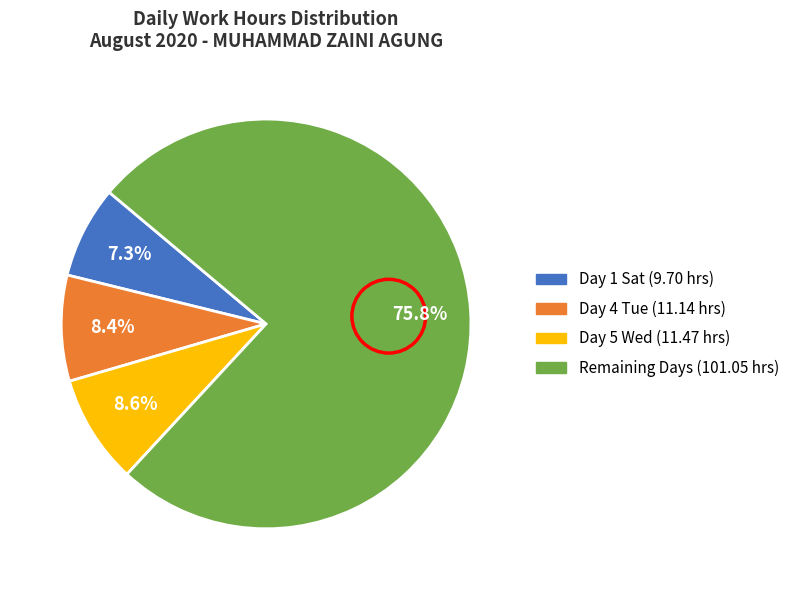

Does any single category account for the majority?

Yes